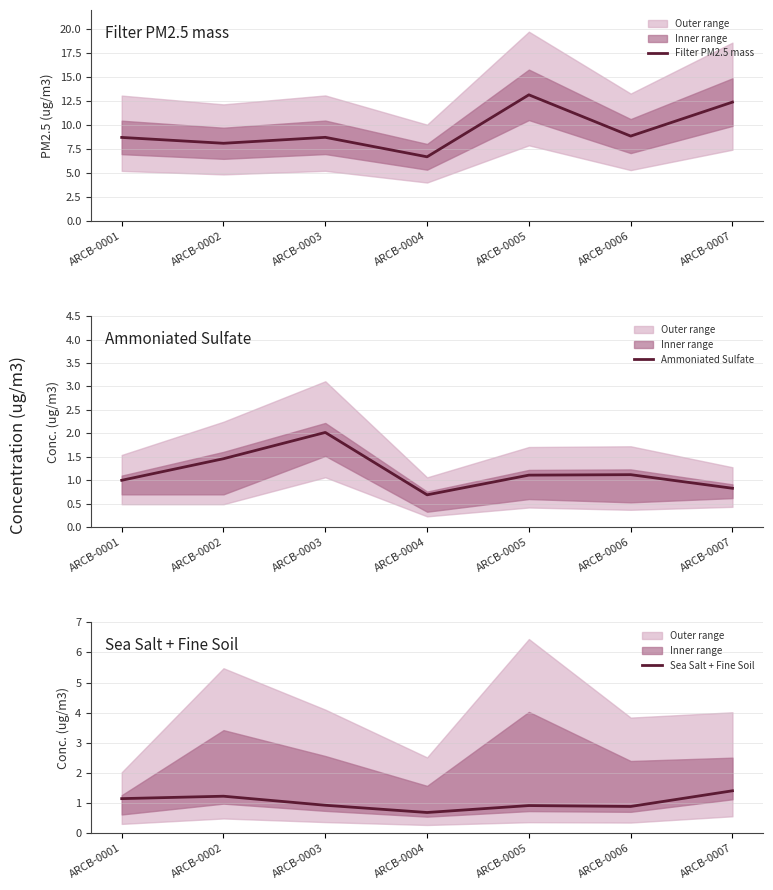

What is the difference between the maximum and minimum values in the Ammoniated Sulfate series?

1.3